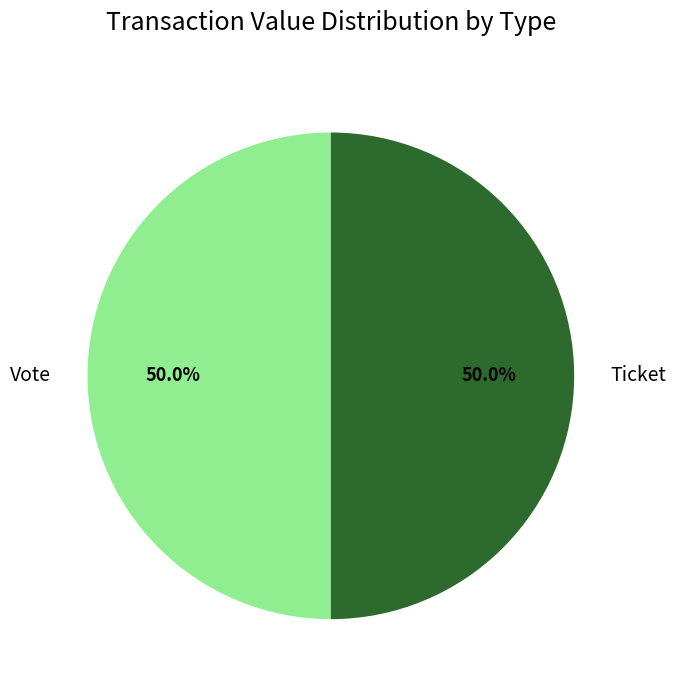

Combined, what portion of the pie is Ticket and Vote?

100.0%